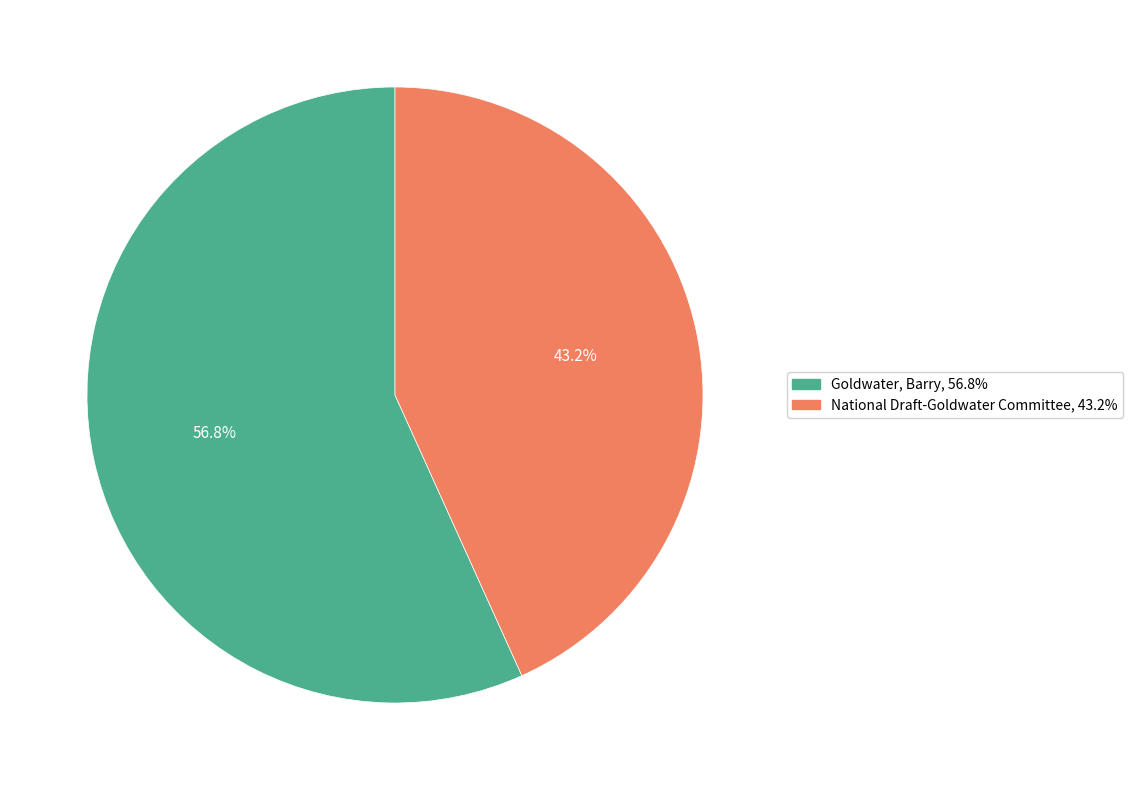

Between Goldwater, Barry and National Draft-Goldwater Committee, which is larger?

Goldwater, Barry